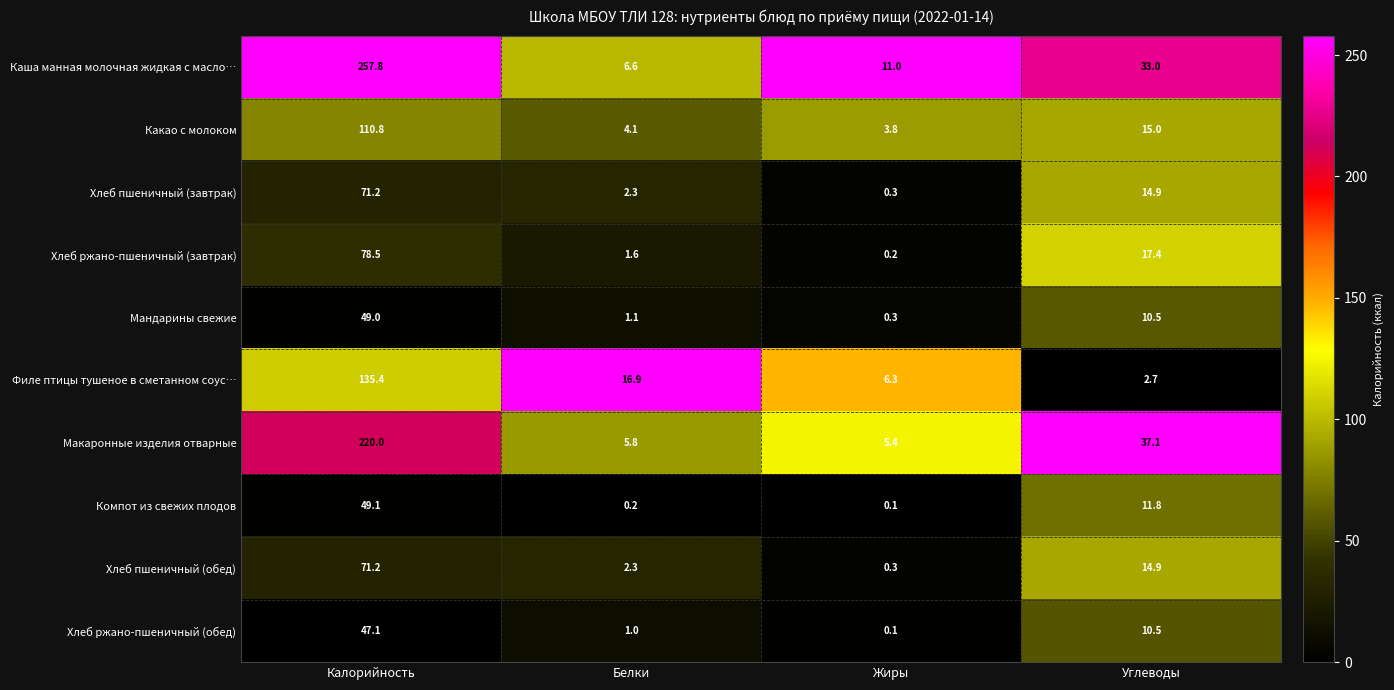

What is the average value of the Хлеб ржано-пшеничный (завтрак) series?

24.4